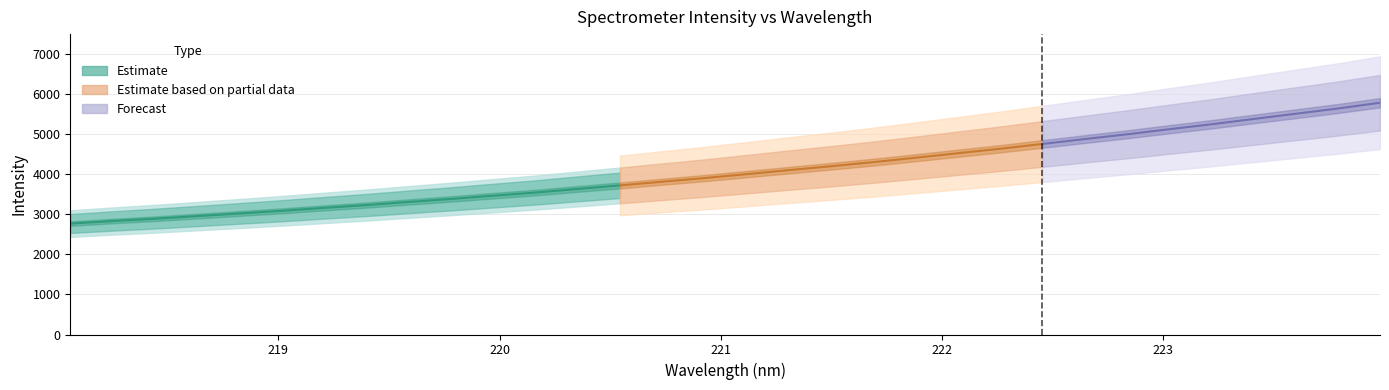

Rank the categories by value from highest to lowest.

223.9802, 223.7895, 223.5987, 223.408, 223.2172, 223.0264, 222.8355, 222.6447, 222.4538, 222.263, 222.0721, 221.8812, 221.6902, 221.4993, 221.3083, 221.1174, 220.9264, 220.7354, 220.5444, 220.3533, 220.1623, 219.9712, 219.7801, 219.589, 219.3979, 219.2067, 219.0156, 218.8244, 218.6332, 218.442, 218.2508, 218.0596